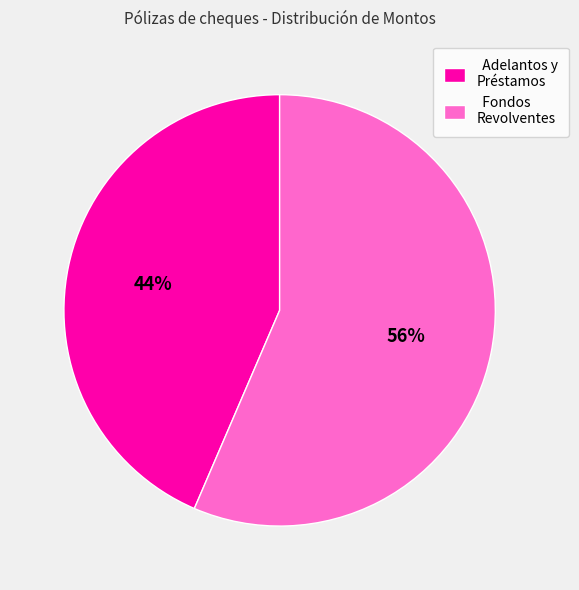

How many segments does this pie chart have?

2